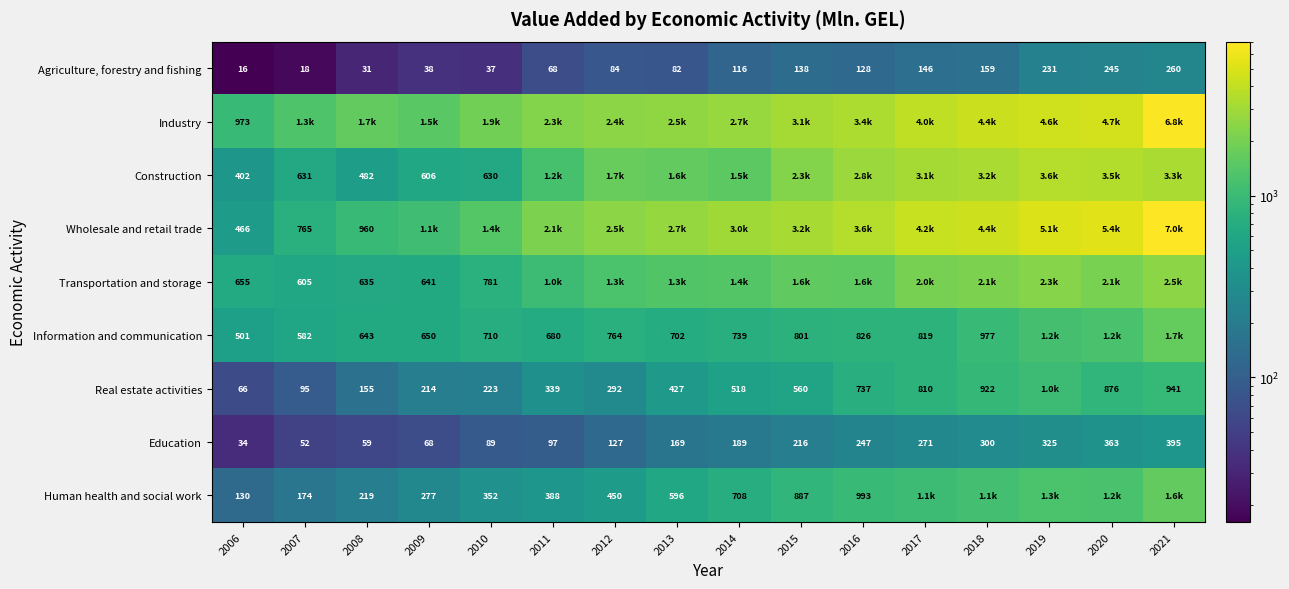

At which label does Education reach its minimum?

2006